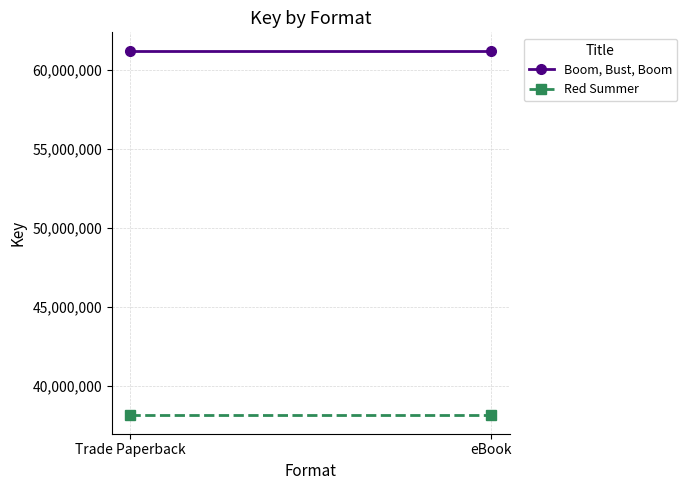

What is the sum of all Red Summer values?

76209176